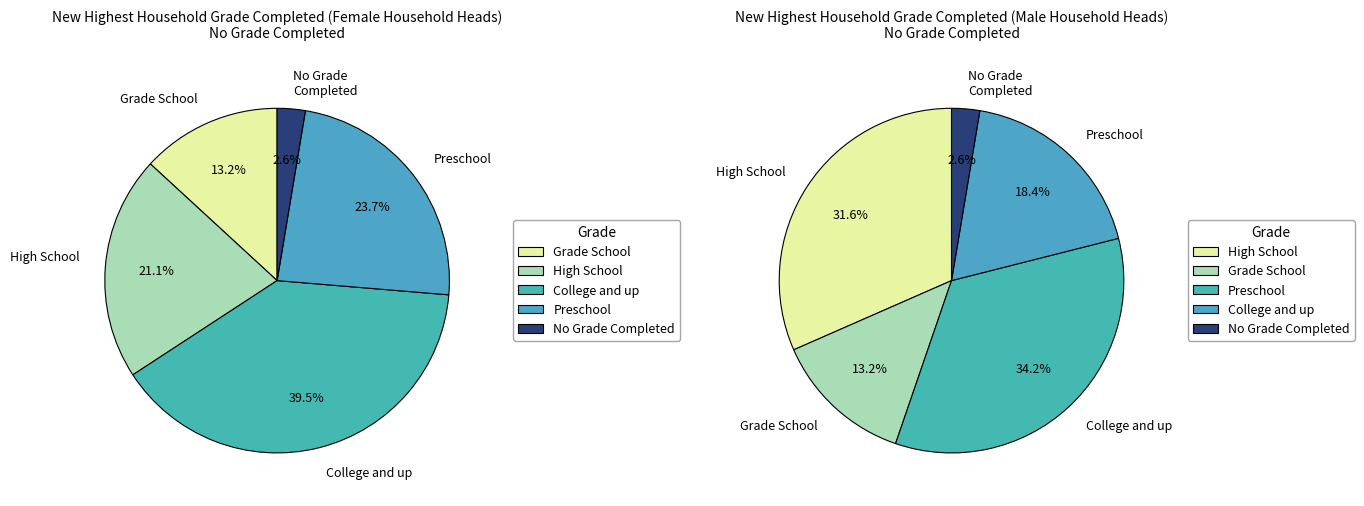

Do 6 and 3 together represent more than half of the pie?

No